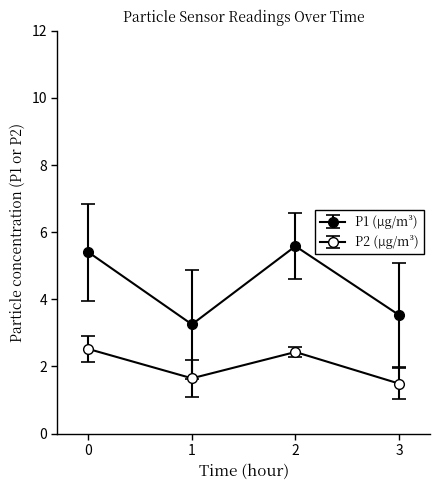

Is this an area chart (filled region under the line)?

No